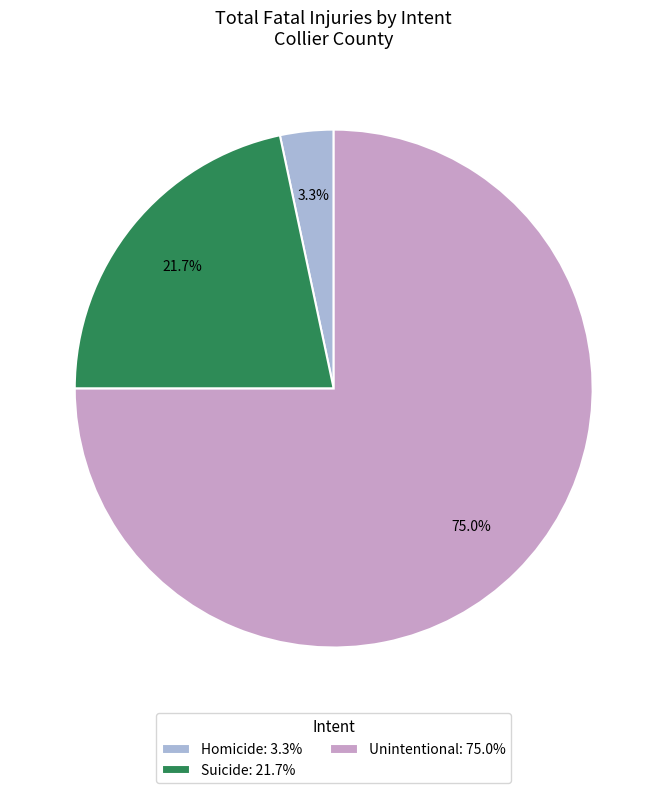

To the nearest percent, what portion does Homicide represent?

3%